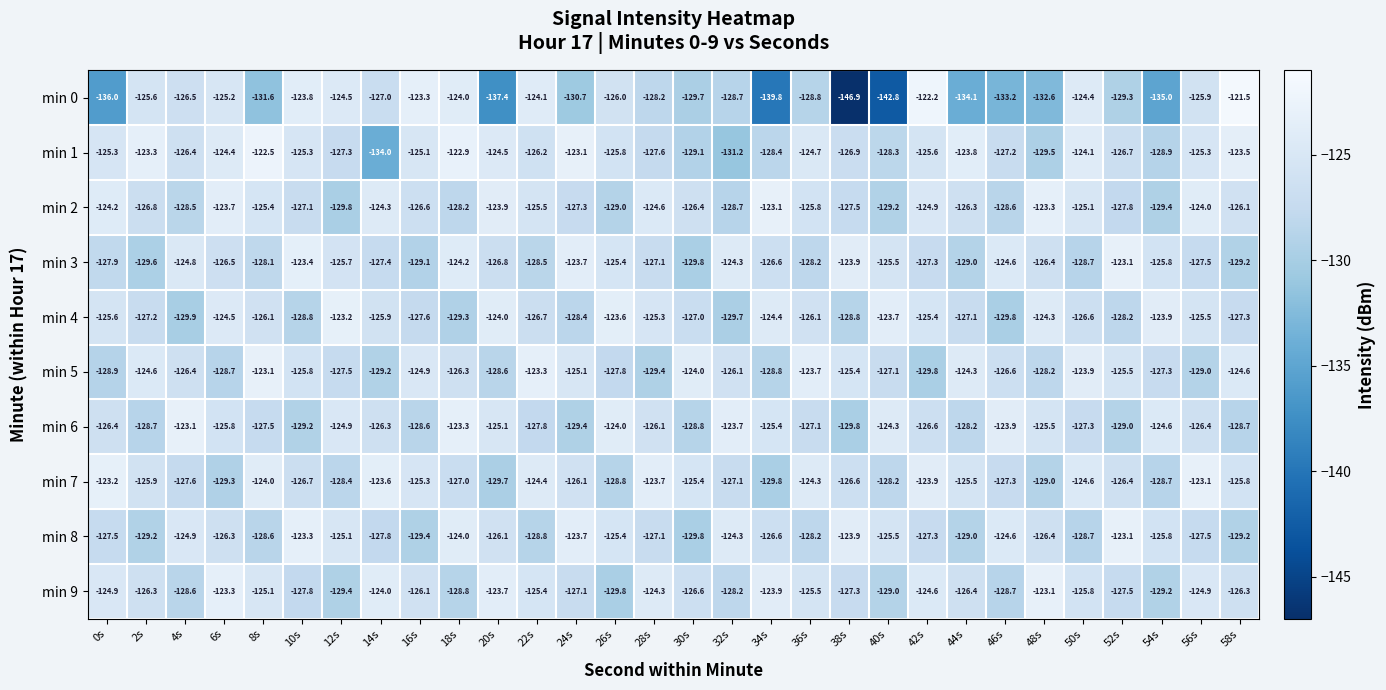

Which series changed the most between 14s and 16s?

min 1